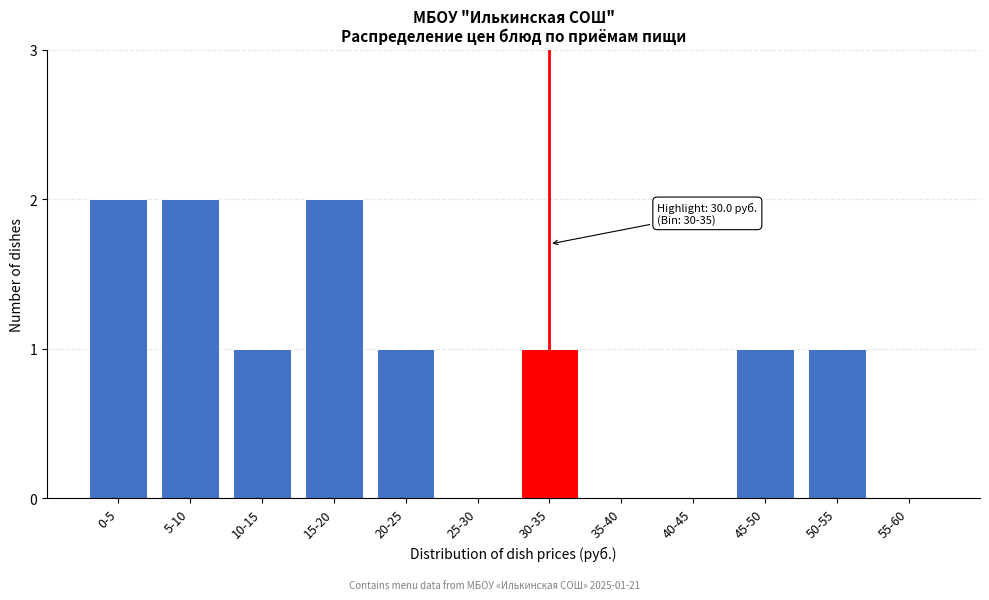

Reading left to right, transcribe all the data shown in this chart.

0-5=2	5-10=2	10-15=1	15-20=2	20-25=1	25-30=0	30-35=1	35-40=0	40-45=0	45-50=1	50-55=1	55-60=0